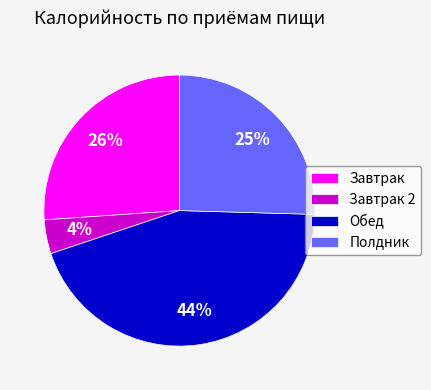

Which has a higher value, Обед or Завтрак?

Обед